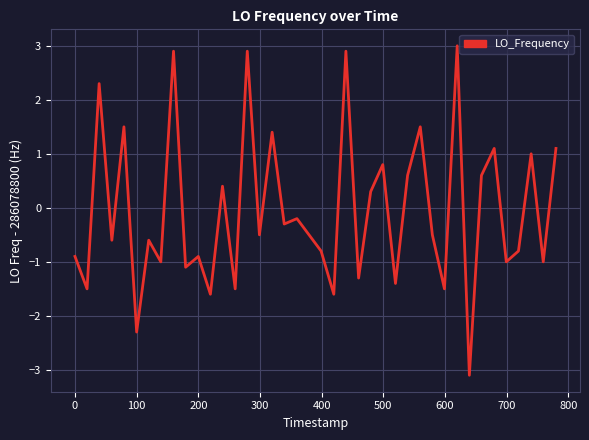

Reading left to right, list all the values displayed in this chart.

-0.9	-1.5	2.3	-0.6	1.5	-2.3	-0.6	-1.0	2.9	-1.1	-0.9	-1.6	0.4	-1.5	2.9	-0.5	1.4	-0.3	-0.2	-0.5	-0.8	-1.6	2.9	-1.3	0.3	0.8	-1.4	0.6	1.5	-0.5	-1.5	3.0	-3.1	0.6	1.1	-1.0	-0.8	1.0	-1.0	1.1